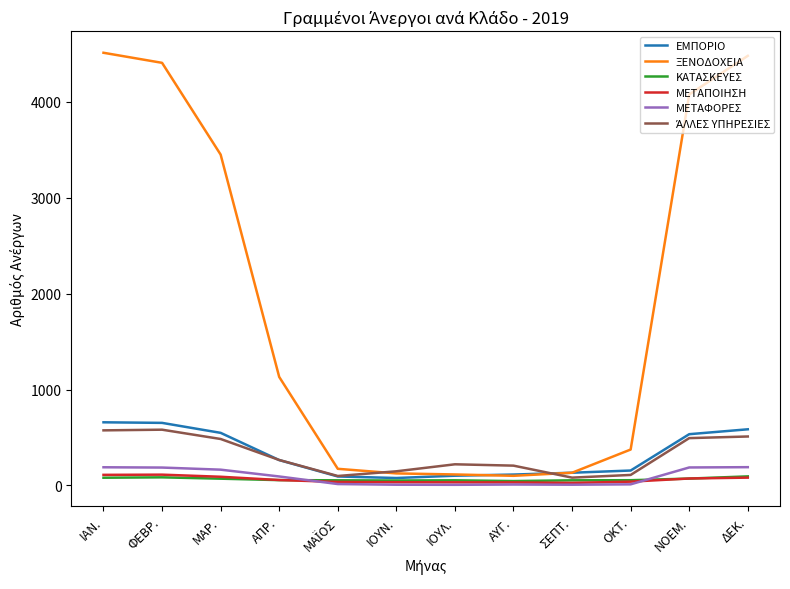

Which series has the largest total across all categories?

ΞΕΝΟΔΟΧΕΙΑ